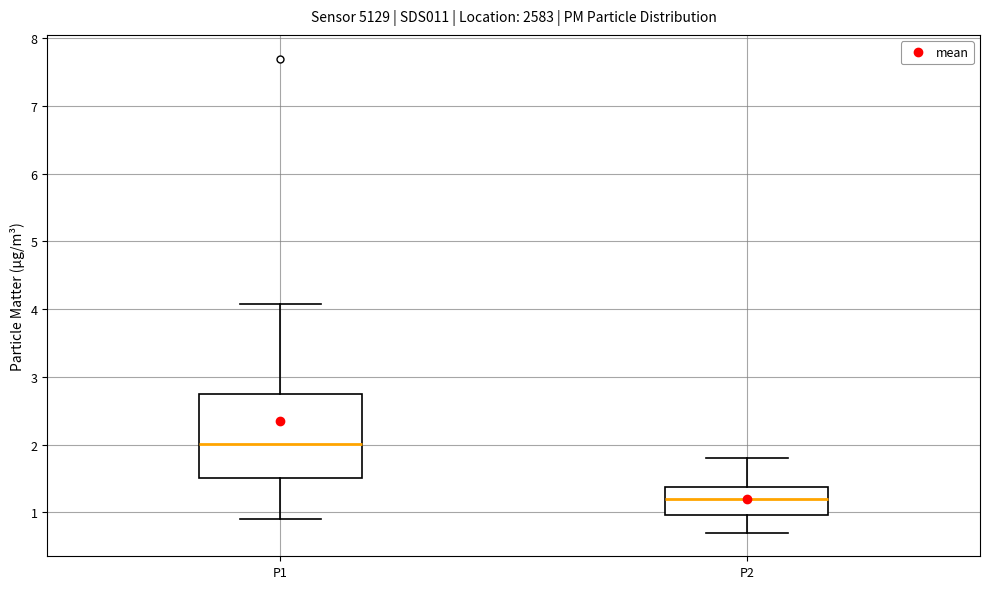

Which box is the tallest, from its lower edge to its upper edge?

P1